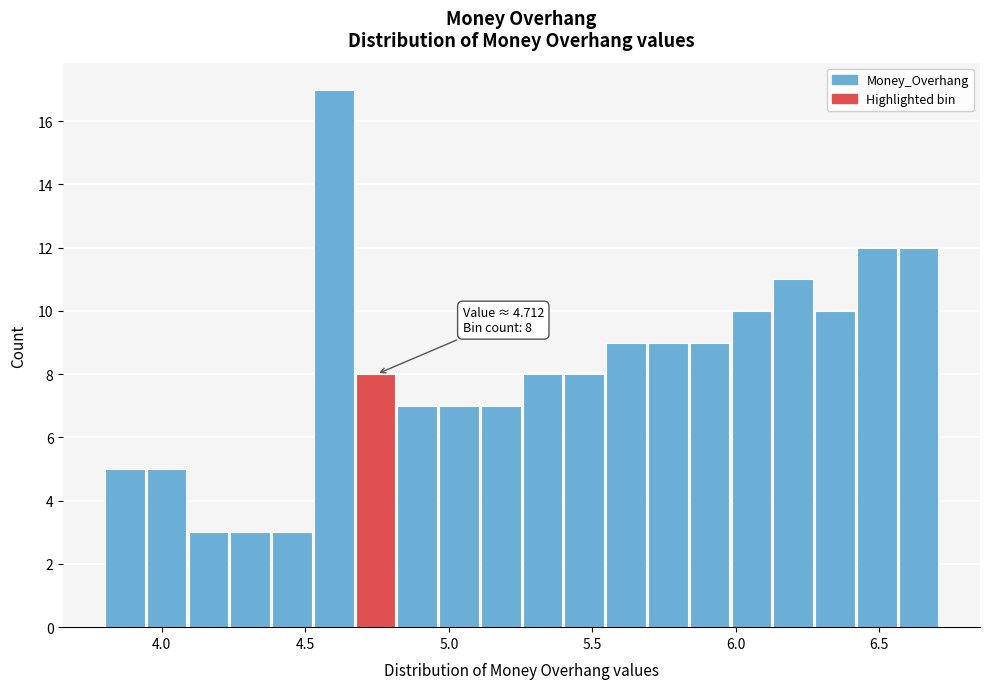

Around what value on the x-axis is the tallest bar? Give the approximate position of its centre, as read against the axis.

4.60